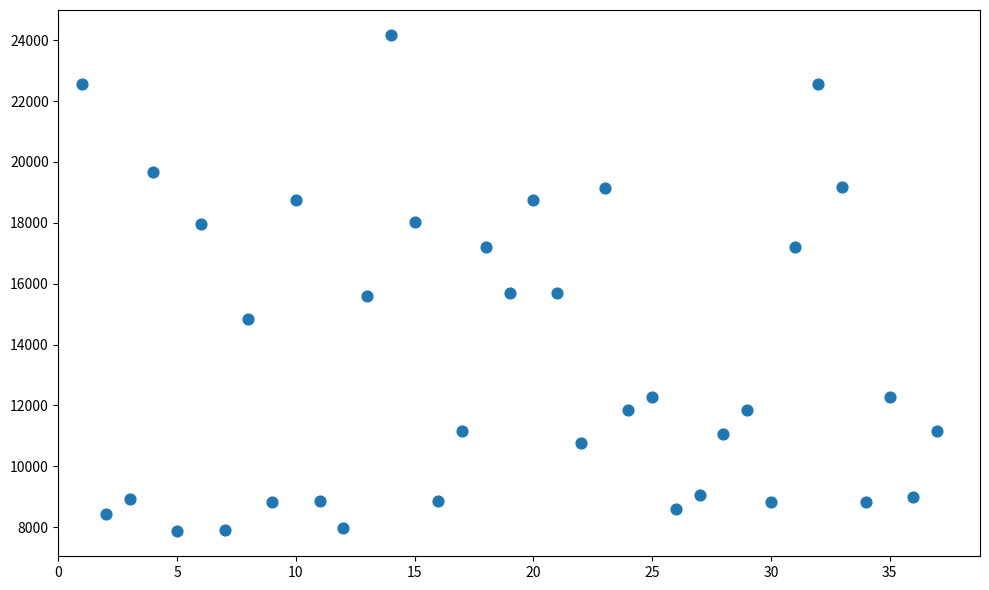

What is the range of X values (max minus min)?

36.0